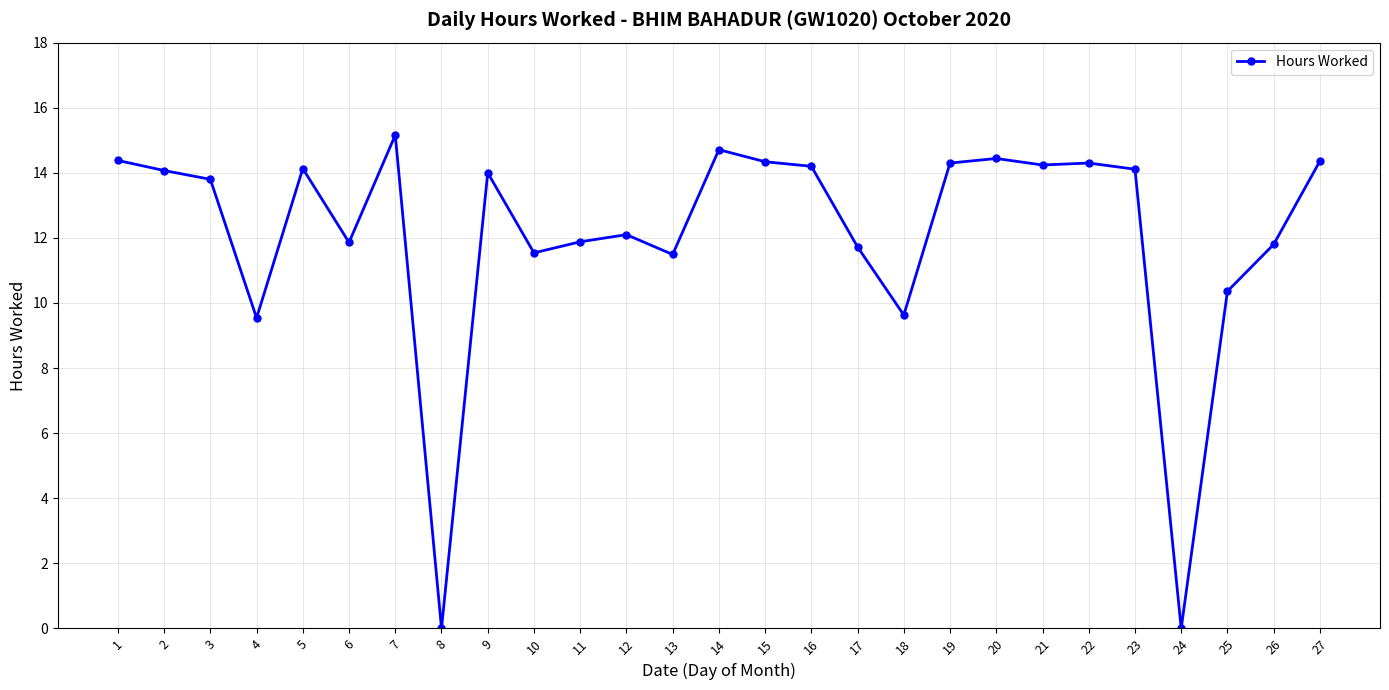

What is the change in value from 17 to 23?

+2.4